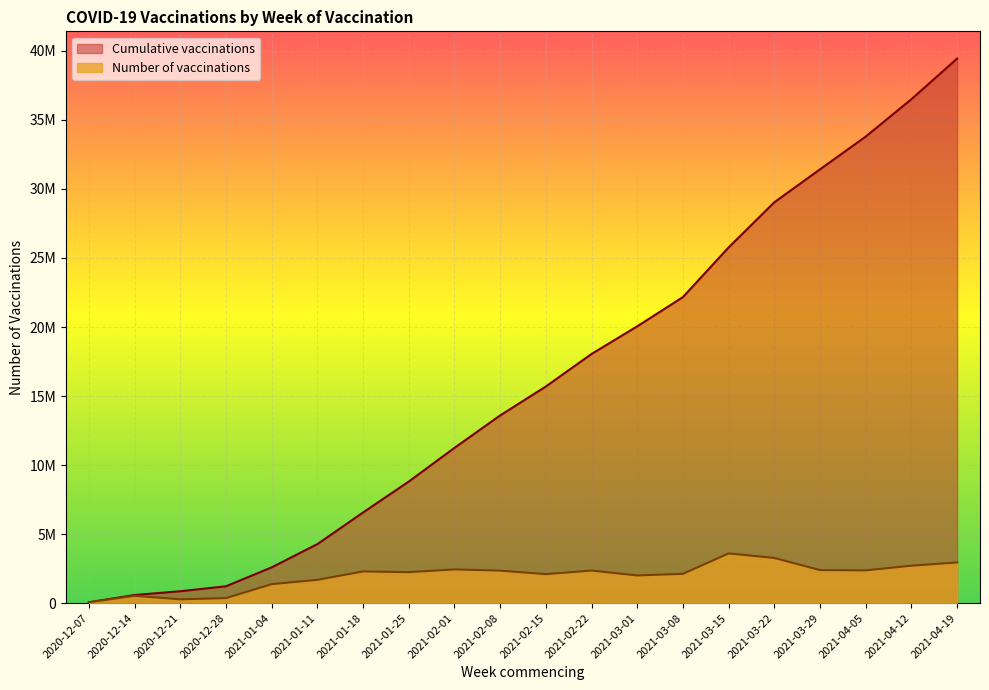

What is the greatest value displayed?

39446951